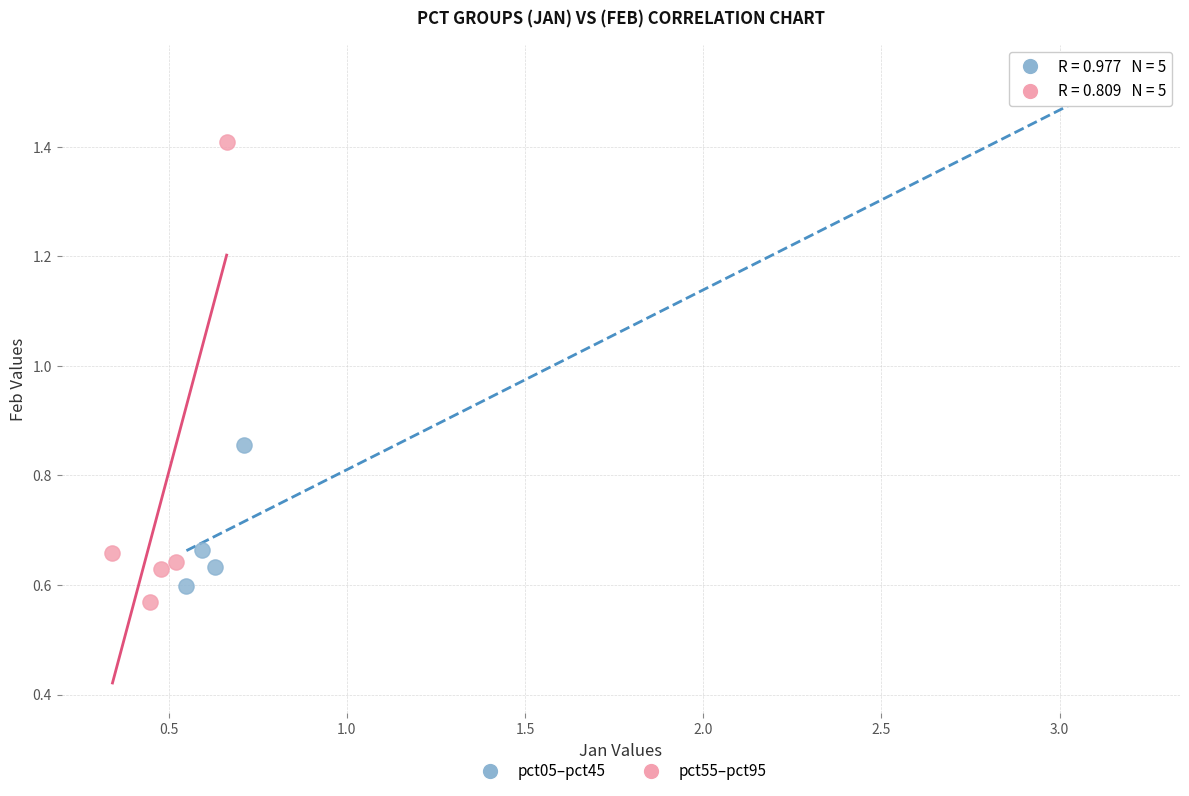

Which series reaches the maximum Y coordinate?

pct05–pct45